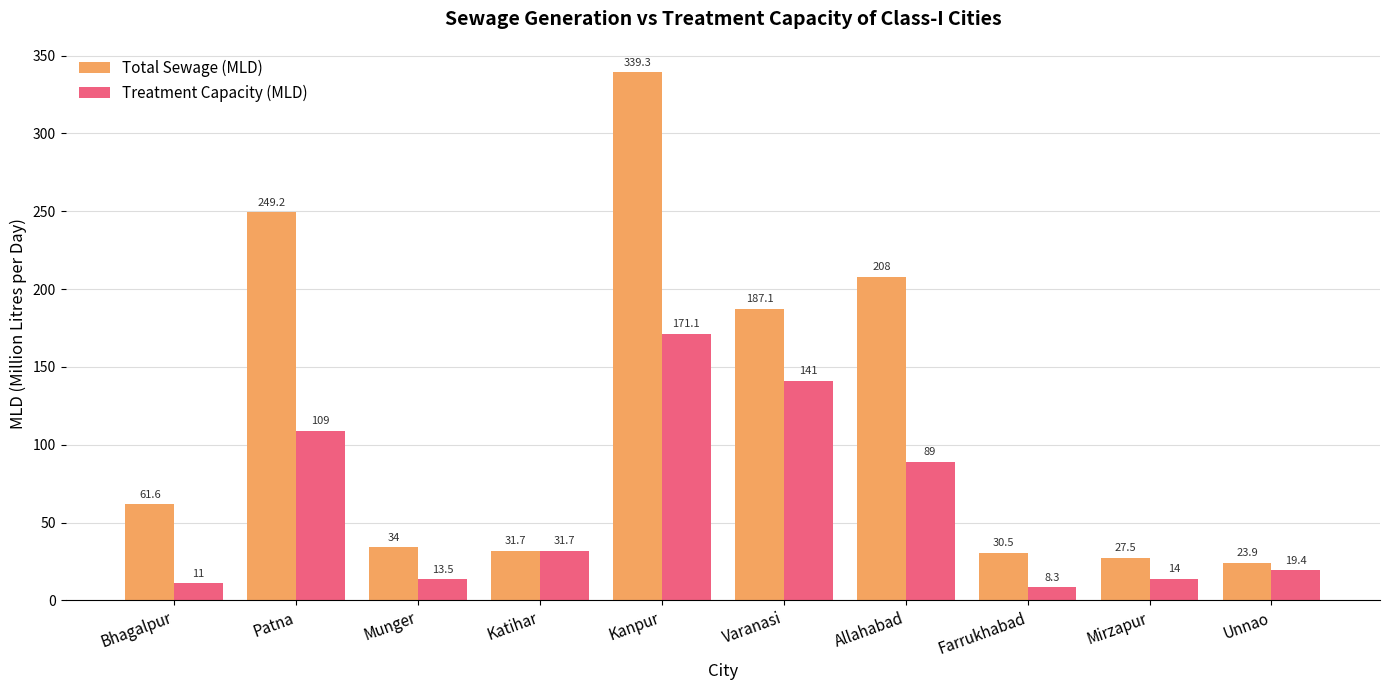

True or false: Treatment Capacity (MLD) has a value of 14.0 at Mirzapur.

True